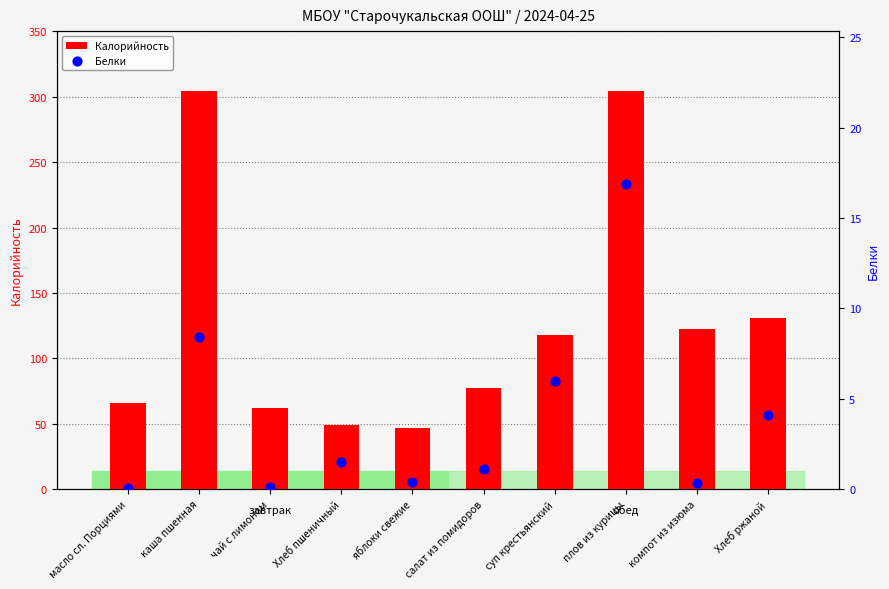

What is the total value across all series at компот из изюма?

122.5